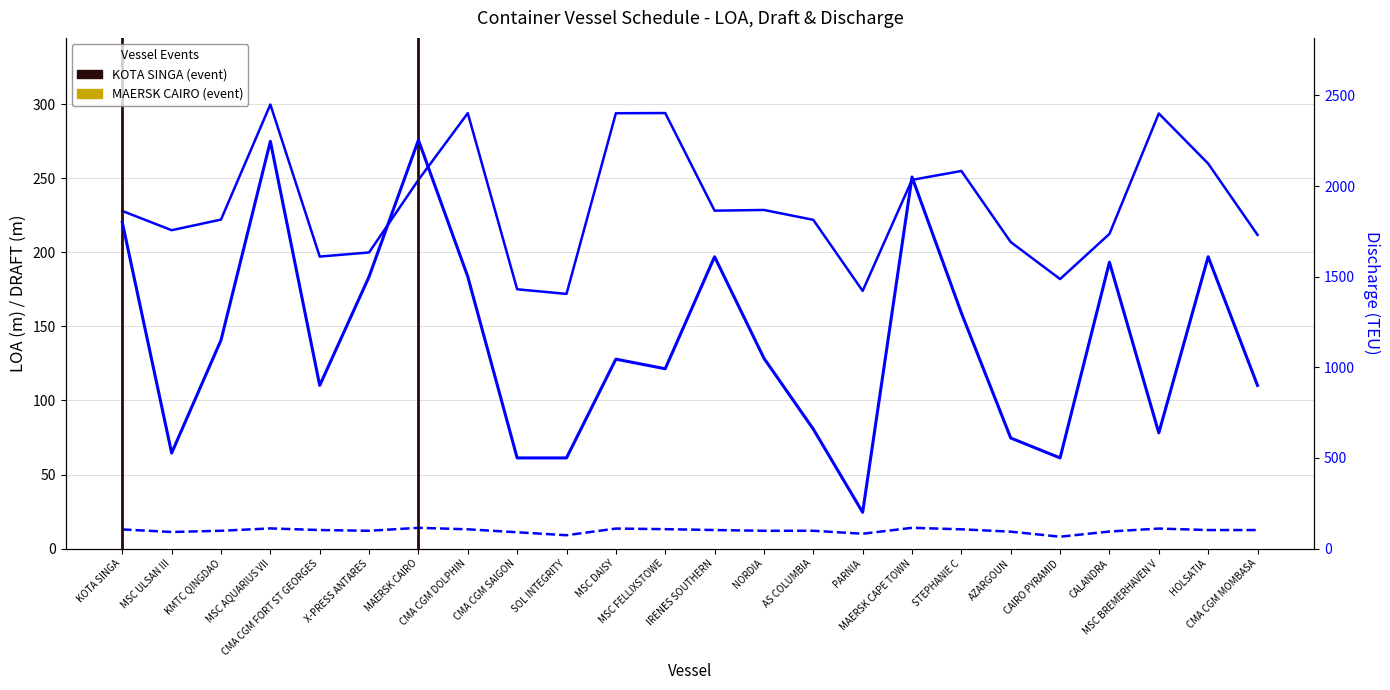

Is it true that LOA equals 294.1 at MSC FELLIXSTOWE?

True